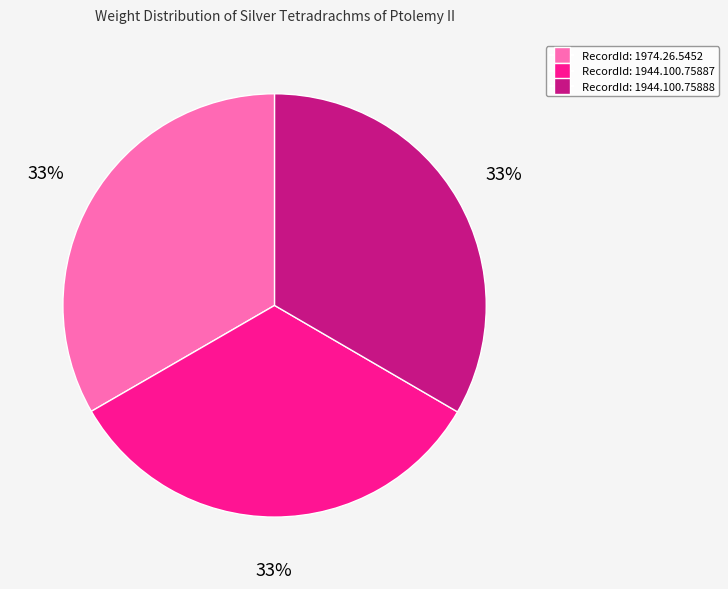

How many segments does this pie chart have?

3